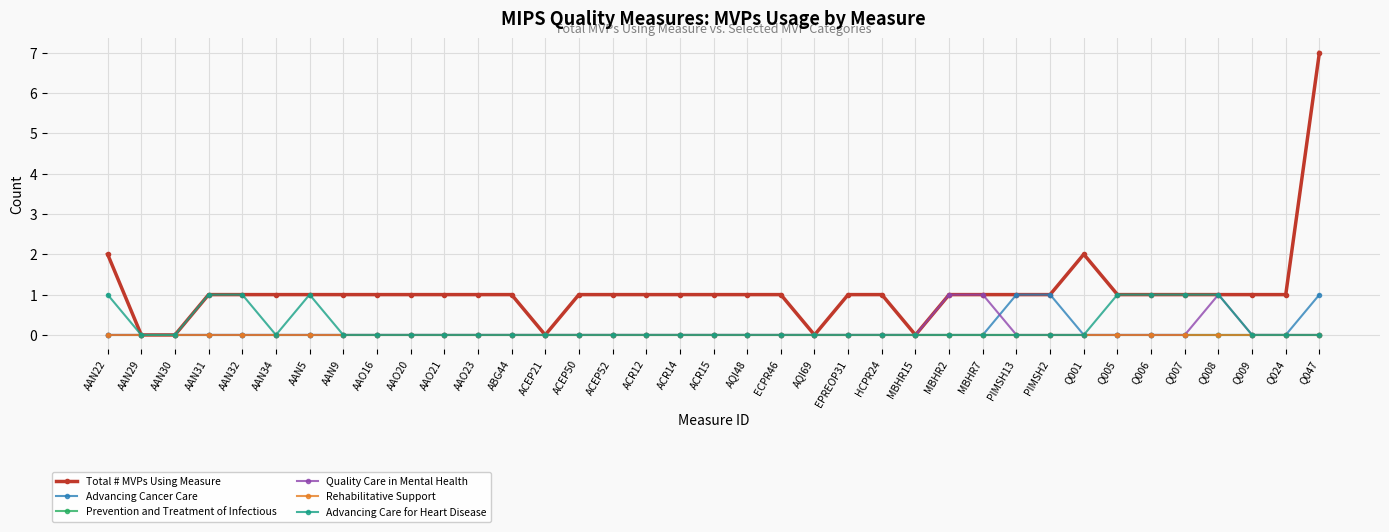

Reading left to right, list all the values displayed in this chart.

Total # MVPs Using Measure: 2	0	0	1	1	1	1	1	1	1	1	1	1	0	1	1	1	1	1	1	1	0	1	1	0	1	1	1	1	2	1	1	1	1	1	1	7
Advancing Cancer Care: 0	0	0	0	0	0	0	0	0	0	0	0	0	0	0	0	0	0	0	0	0	0	0	0	0	0	0	1	1	0	0	0	0	0	0	0	1
Prevention and Treatment of Infectious: 0	0	0	0	0	0	0	0	0	0	0	0	0	0	0	0	0	0	0	0	0	0	0	0	0	0	0	0	0	0	0	0	0	0	0	0	0
Quality Care in Mental Health: 0	0	0	0	0	0	0	0	0	0	0	0	0	0	0	0	0	0	0	0	0	0	0	0	0	1	1	0	0	0	0	0	0	1	0	0	0
Rehabilitative Support: 0	0	0	0	0	0	0	0	0	0	0	0	0	0	0	0	0	0	0	0	0	0	0	0	0	0	0	0	0	0	0	0	0	0	0	0	0
Advancing Care for Heart Disease: 1	0	0	1	1	0	1	0	0	0	0	0	0	0	0	0	0	0	0	0	0	0	0	0	0	0	0	0	0	0	1	1	1	1	0	0	0